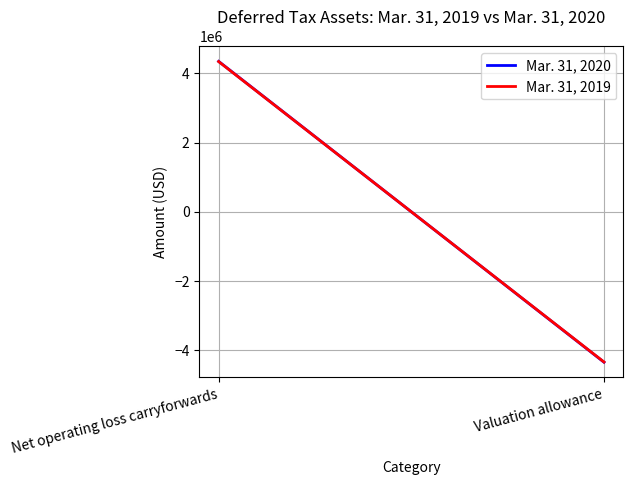

Reading left to right, transcribe all the data shown in this chart.

Mar. 31, 2020: 4346608	-4346608
Mar. 31, 2019: 4340490	-4340490